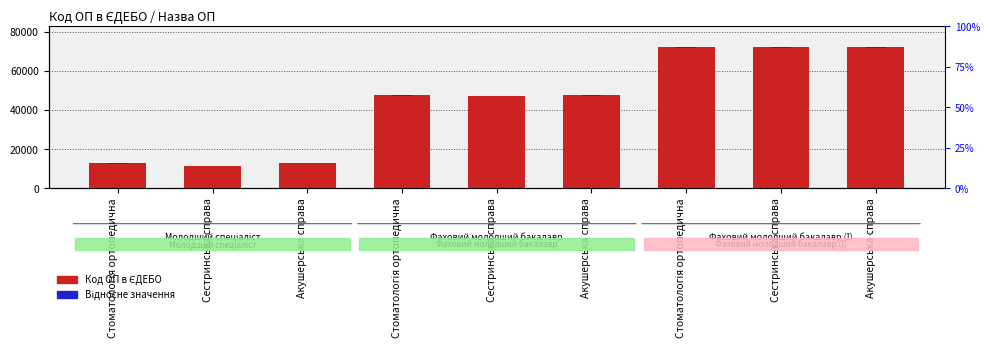

How many bars are there in total?

18